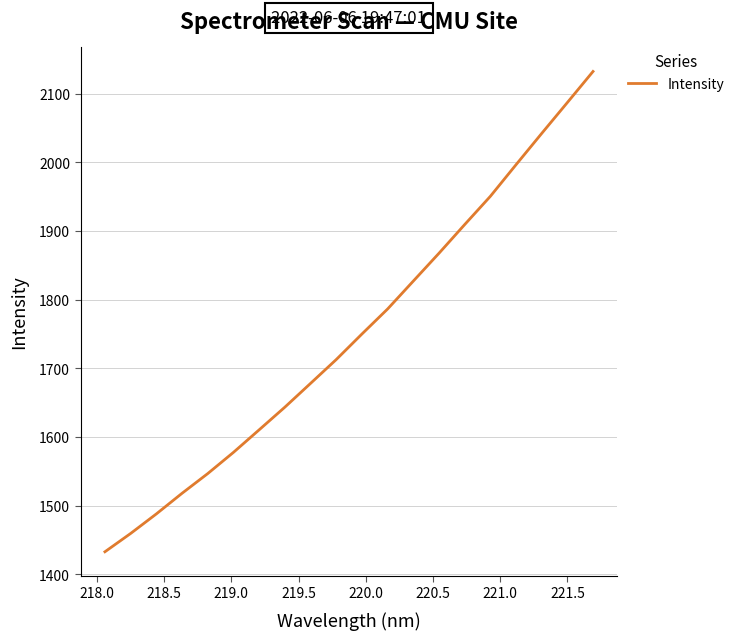

What is the difference between the maximum and minimum values?

699.8